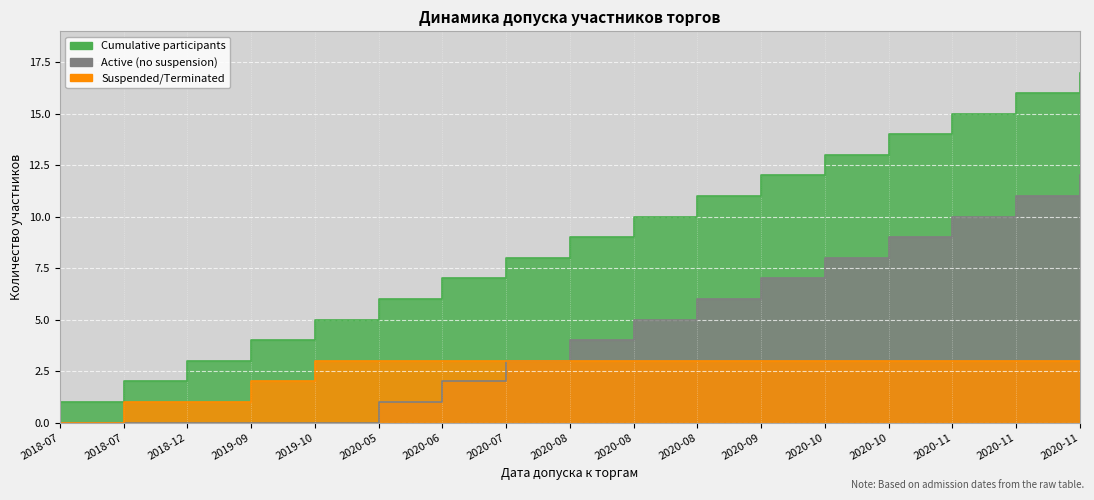

True or false: Active (no suspension) has a value of 6 at 2020-10.

False